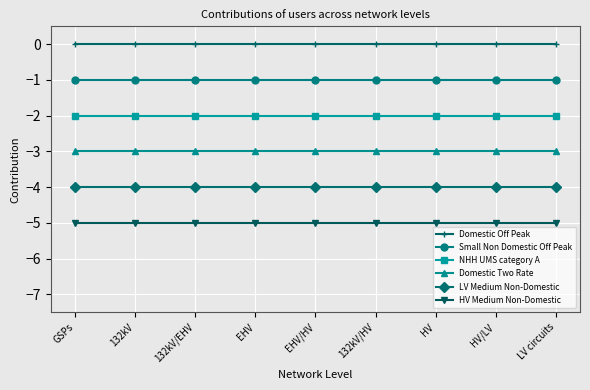

Does the chart display data point markers on the line(s)?

Yes